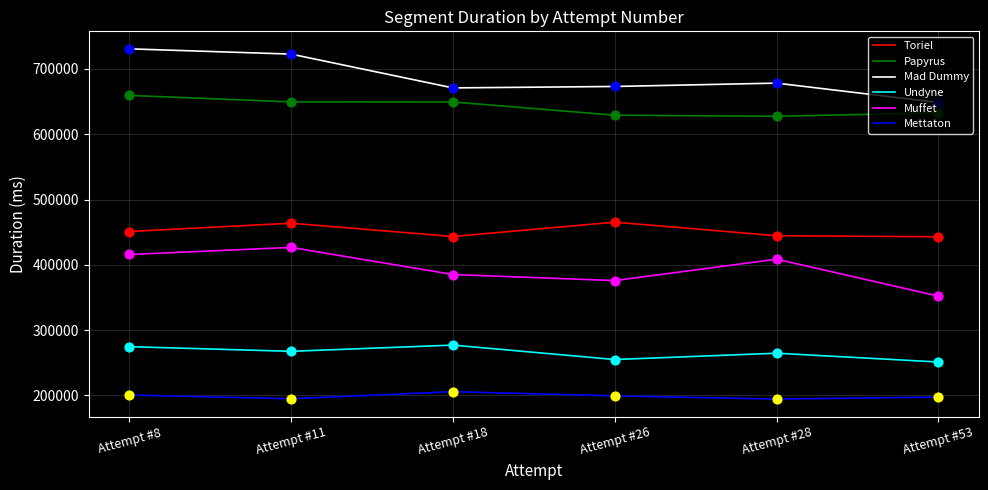

What are all the series names shown in the legend?

Toriel, Papyrus, Mad Dummy, Undyne, Muffet, Mettaton